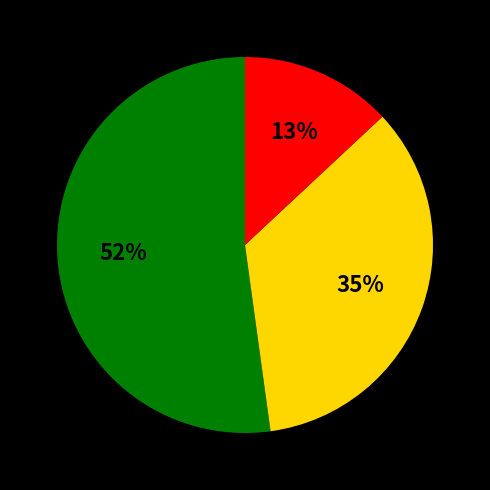

To the nearest percent, what is the average slice percentage?

33%